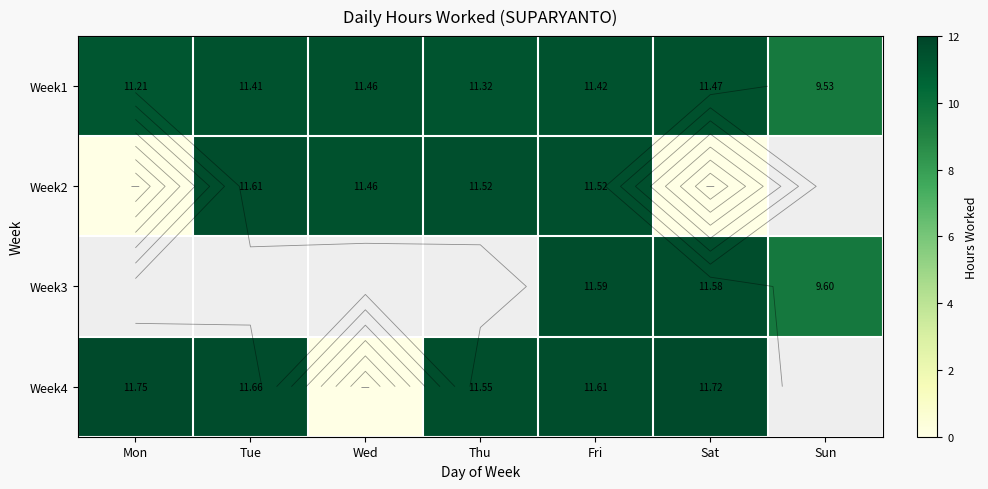

What is the maximum value shown in the chart?

11.8